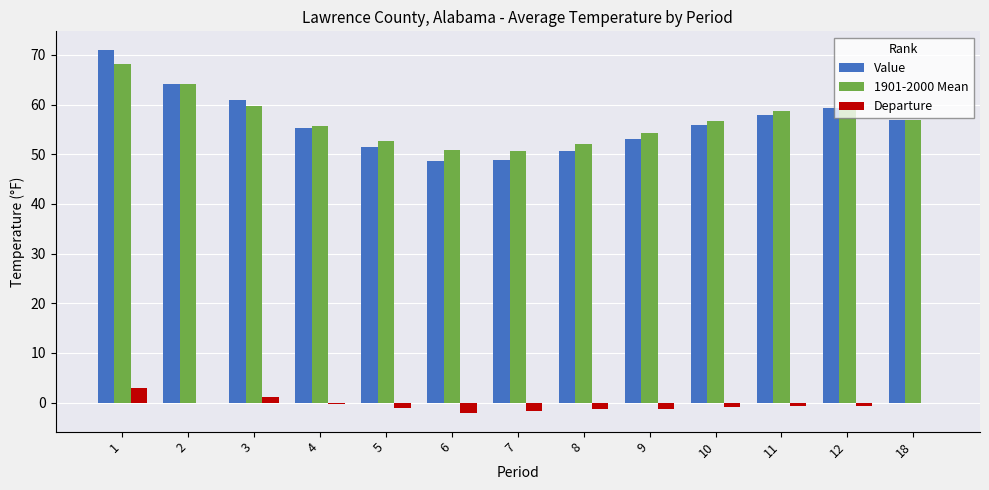

Are the bars grouped side by side (vs. stacked)?

Yes